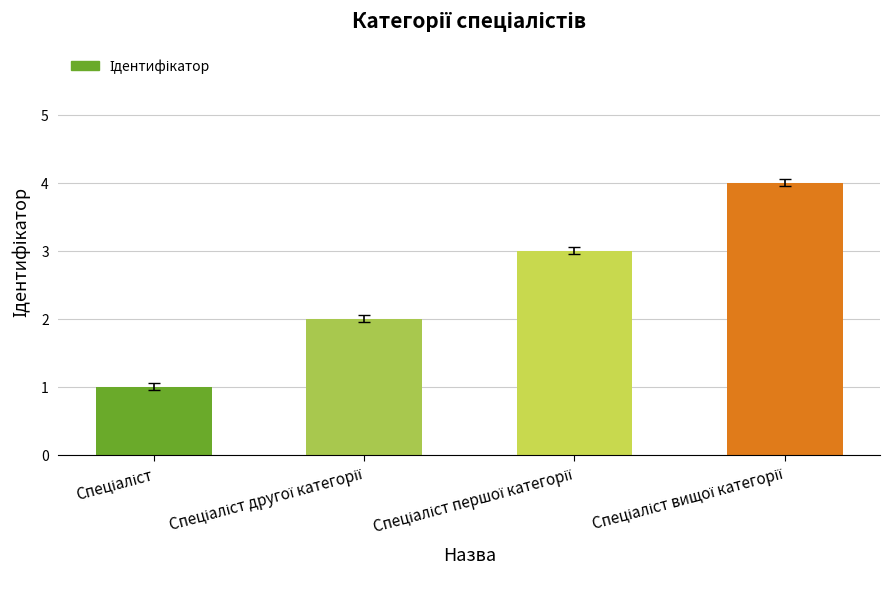

What is the maximum value shown in the chart?

4